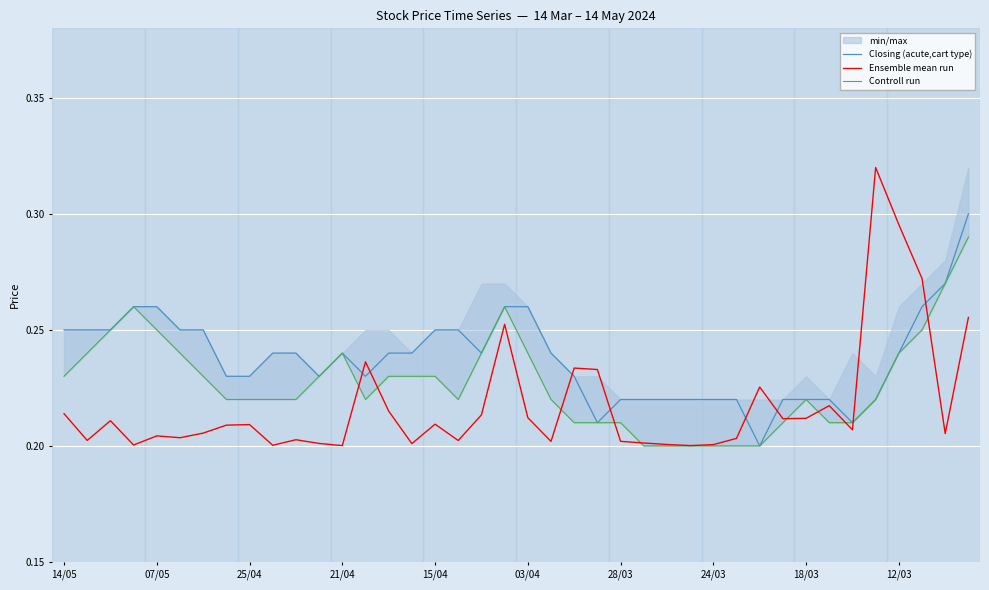

Rank the series at 19 from lowest to highest value.

Ensemble mean run, Closing (acute,cart type), Controll run